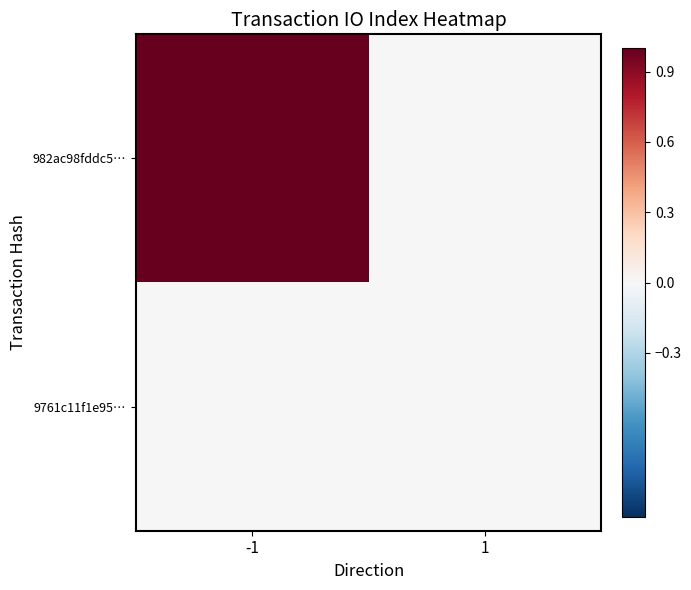

Reading left to right, extract all data points from this chart.

982ac98fddc5…: -1=1	1=0
9761c11f1e95…: -1=0	1=0